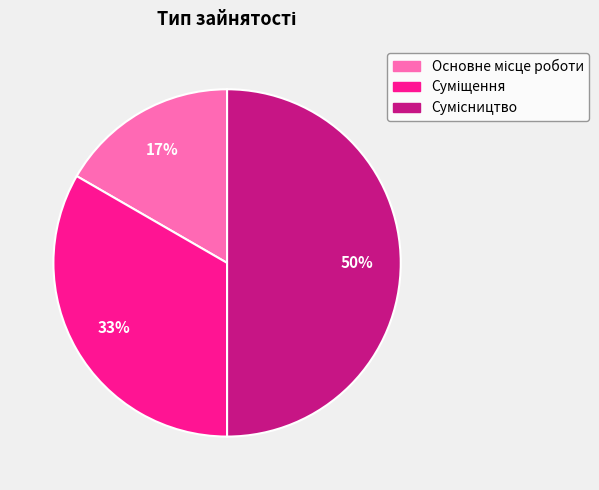

To the nearest percent, what is the average slice percentage?

33%